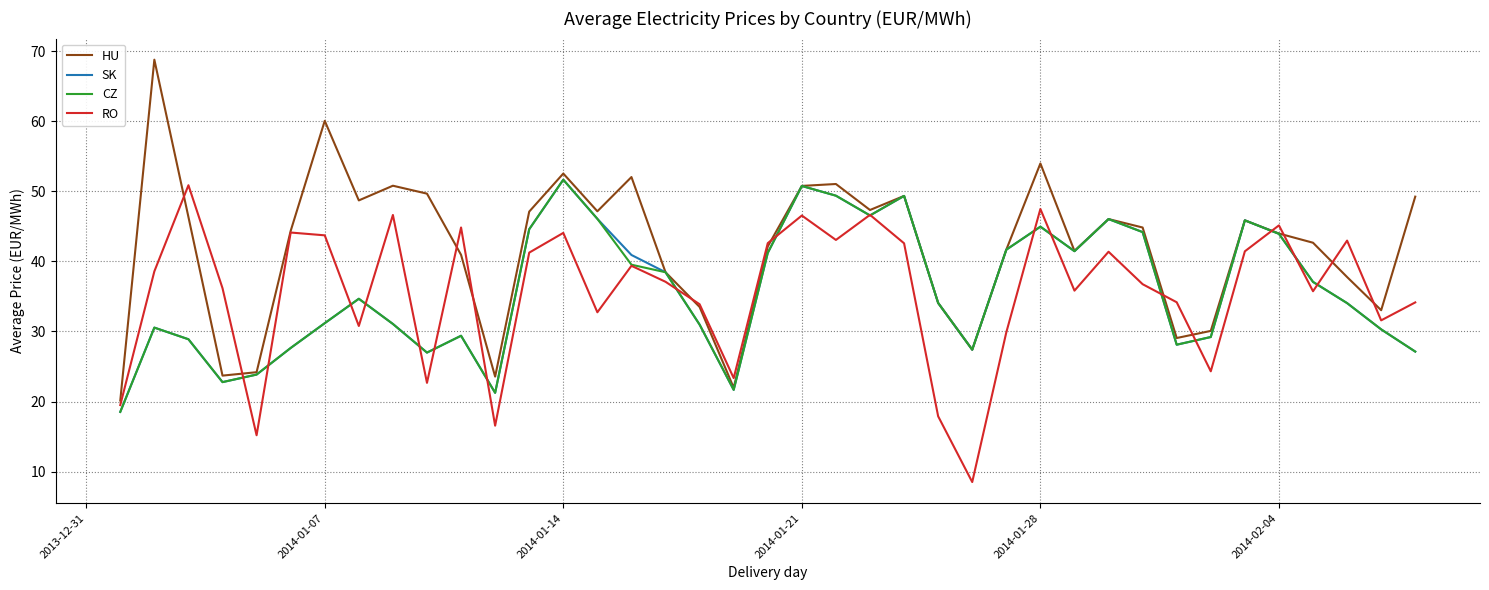

Which series has the widest spread of values?

HU